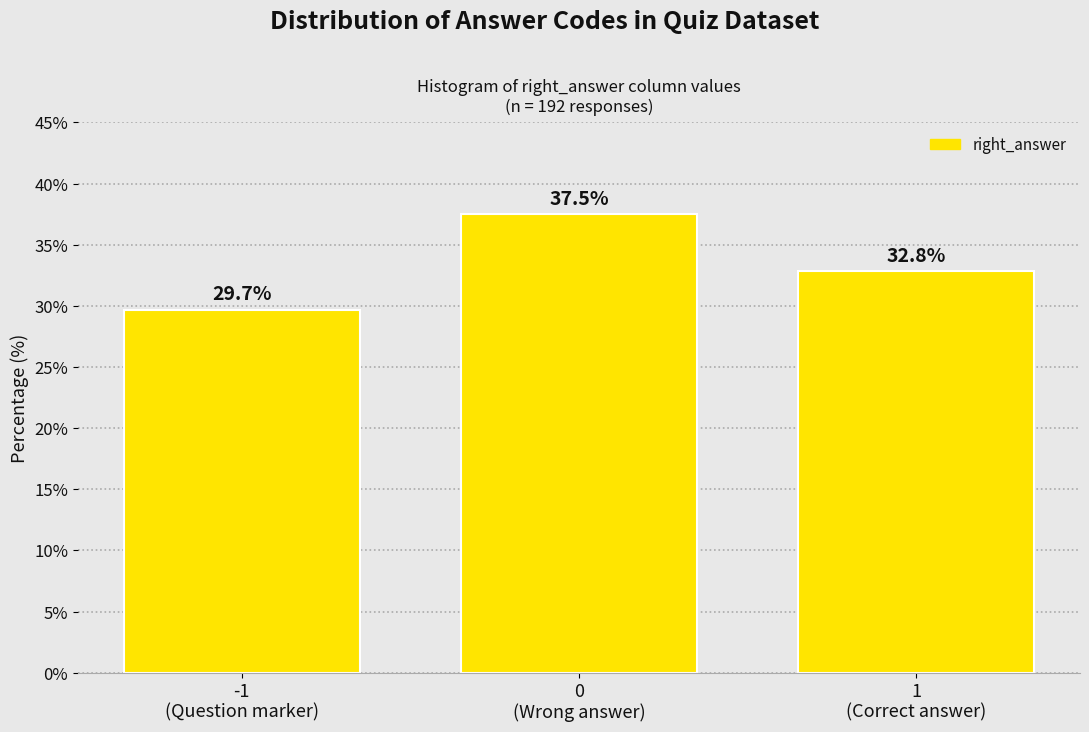

Reading right to left, transcribe all the data shown in this chart.

32.8	37.5	29.7